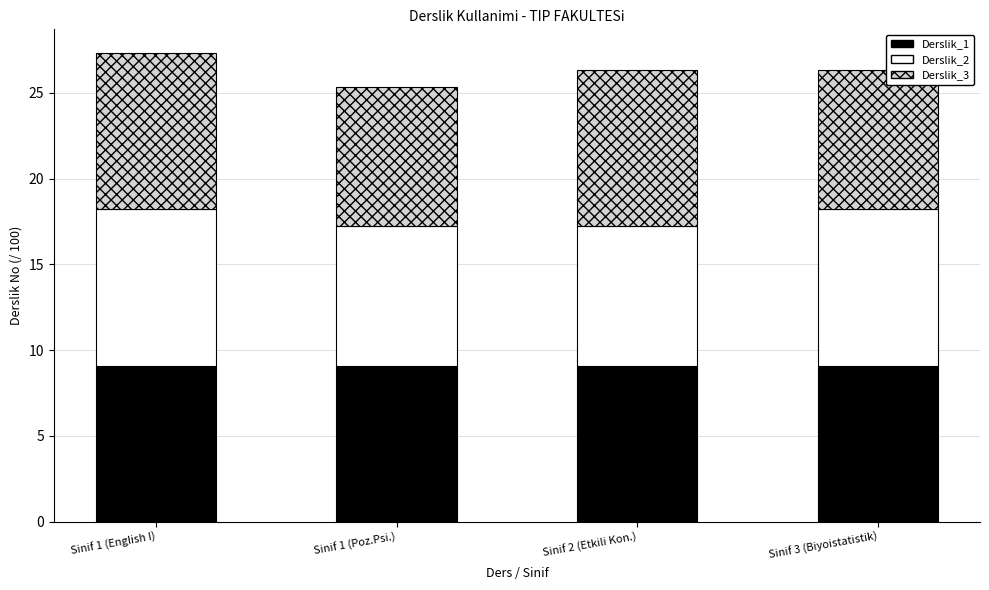

What is the total value across all series at Sinif 2 (Etkili Kon.)?

26.3